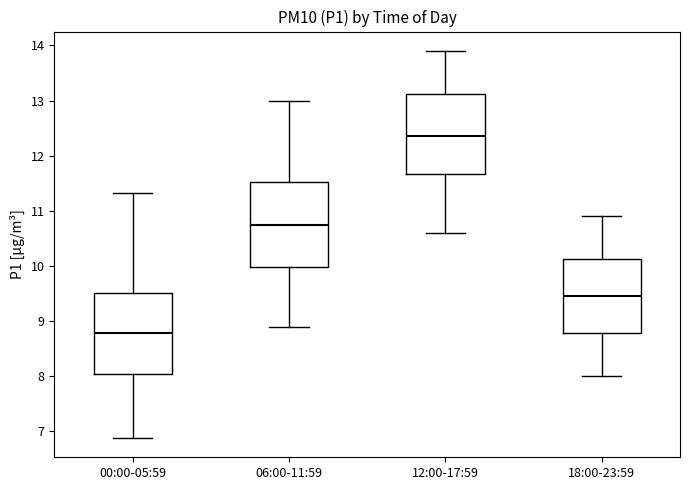

Which box has the lowest median line?

00:00-05:59